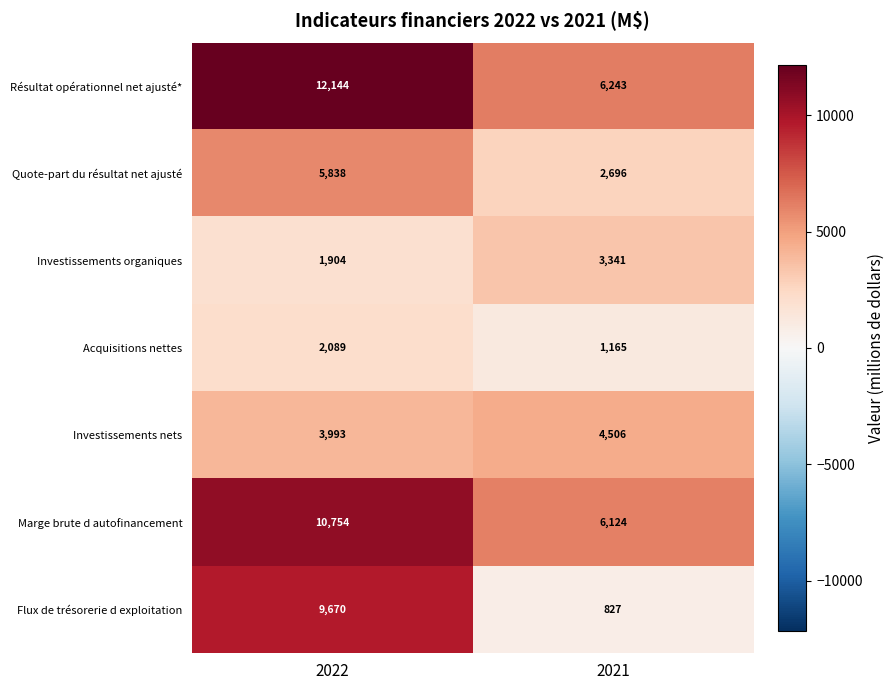

Read the Acquisitions nettes value at 2022.

2089